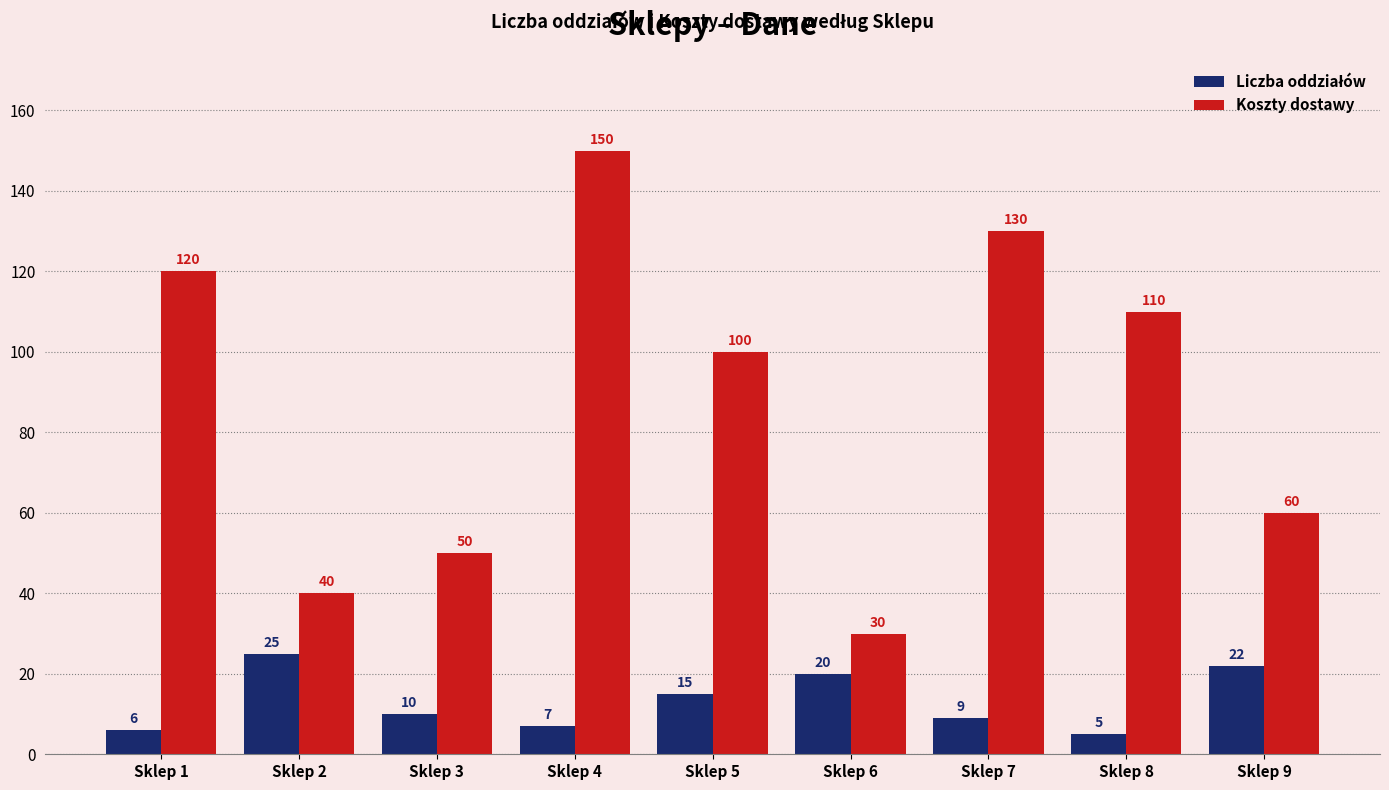

What is the difference between the second highest and second lowest values in the Koszty dostawy series?

90